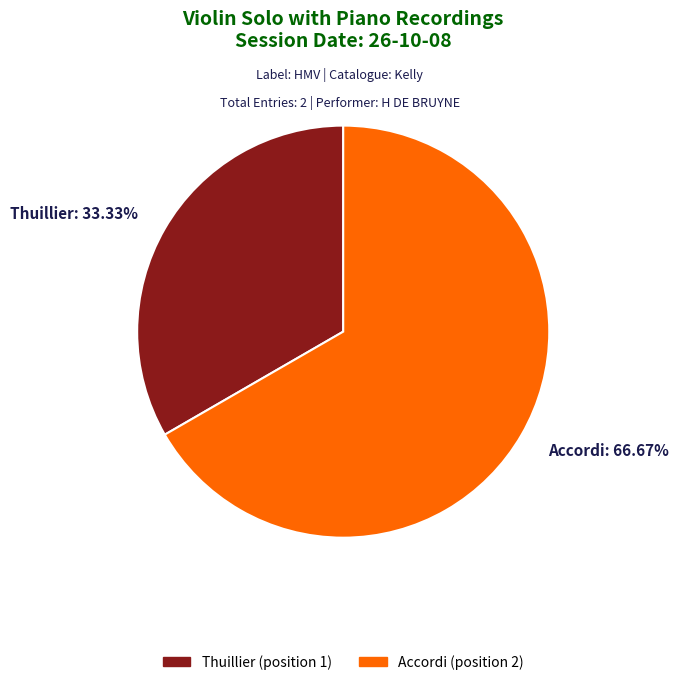

Rank the categories by value from highest to lowest.

Accordi, Thuillier